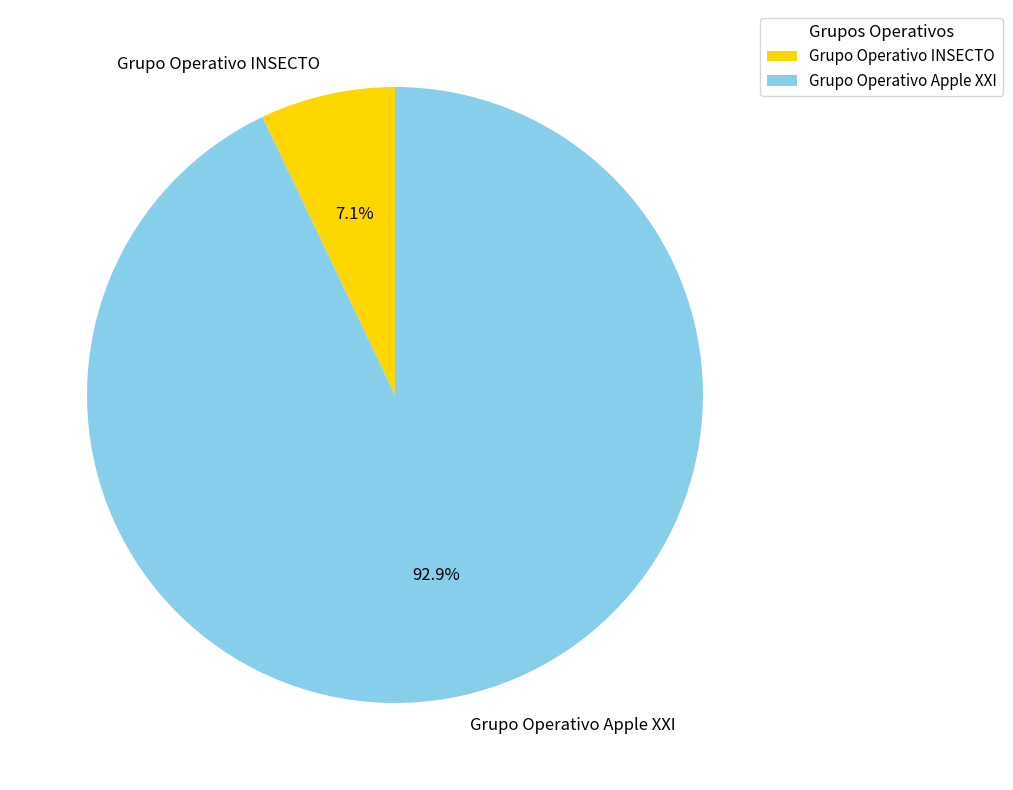

Which has a higher value, Grupo Operativo Apple XXI or Grupo Operativo INSECTO?

Grupo Operativo Apple XXI